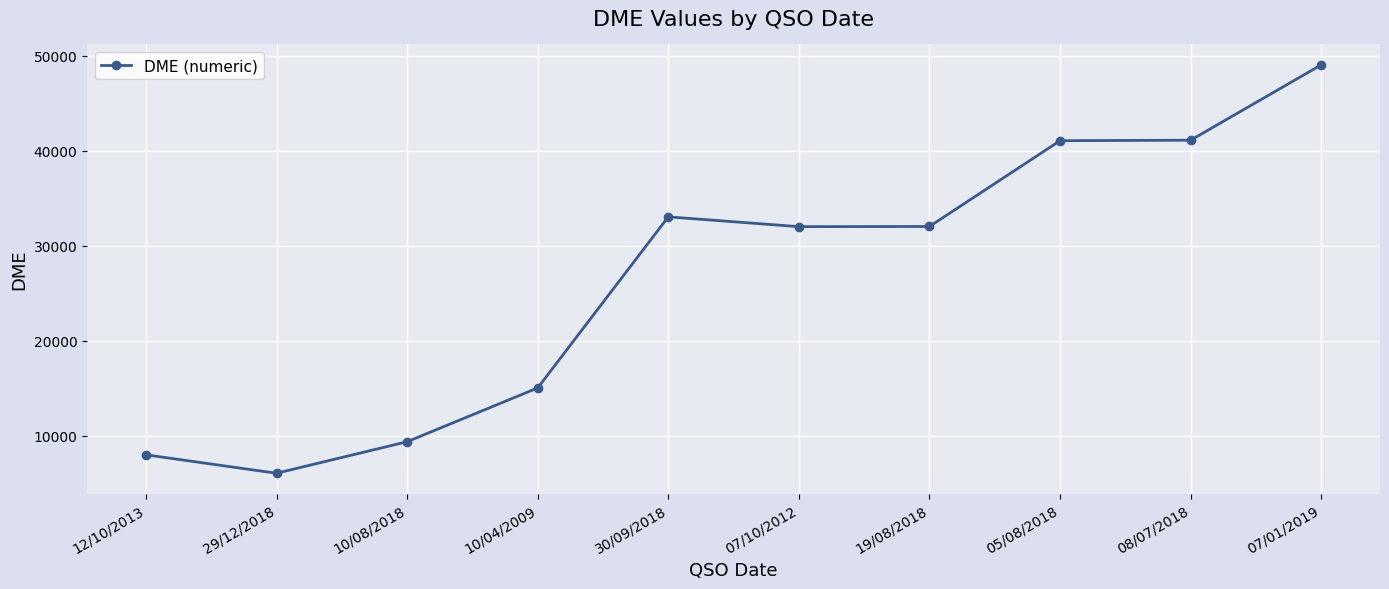

The chart shows a value of 57801 at 05/08/2018. True or false?

False